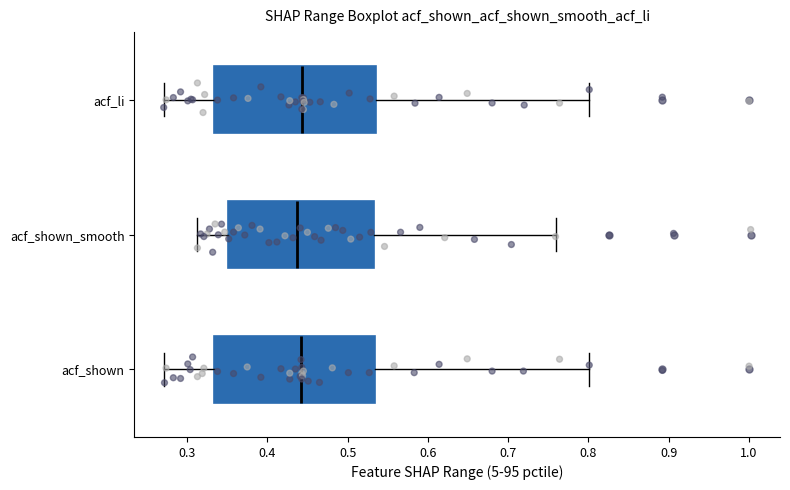

Where is the right edge of the box for acf_shown on the x-axis? The values are not printed on the chart, so give them approximately, as read against the axis.

0.53